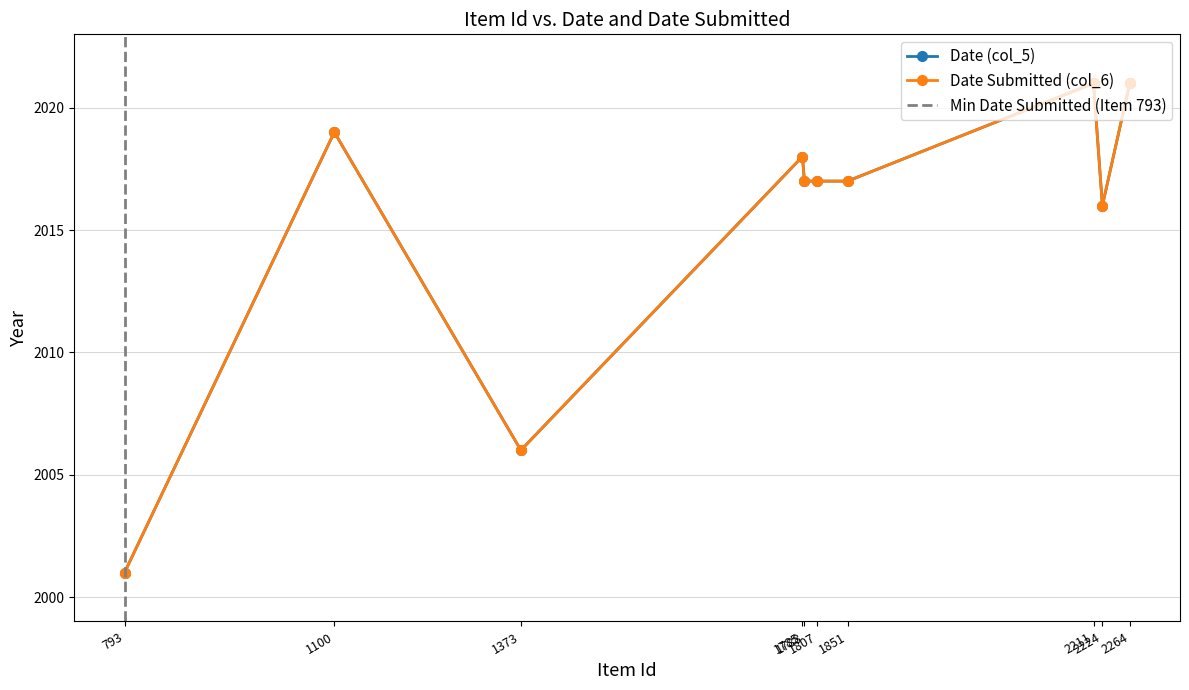

The Date (col_5) series shows 577 at 1373. True or false?

False